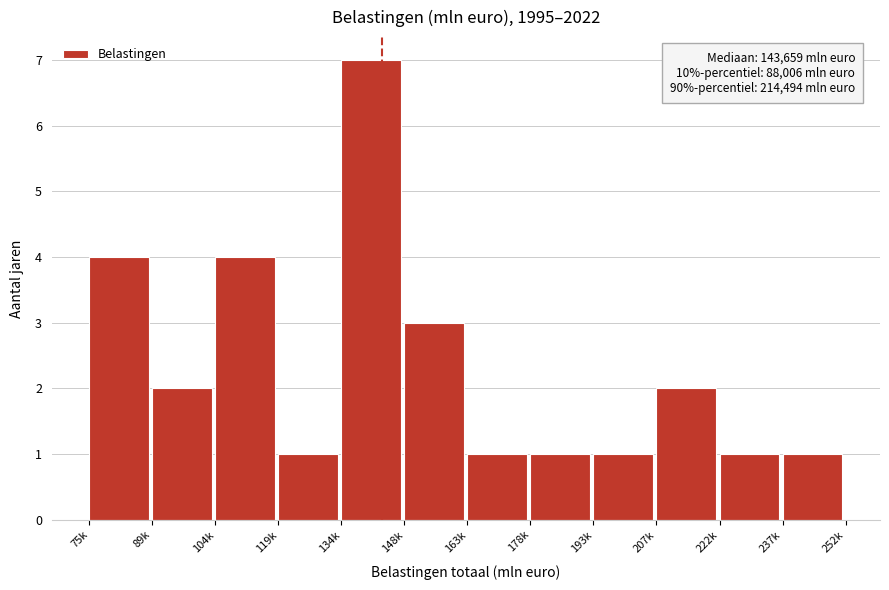

Reading left to right, list all the values displayed in this chart.

4	2	4	1	7	3	1	1	1	2	1	1